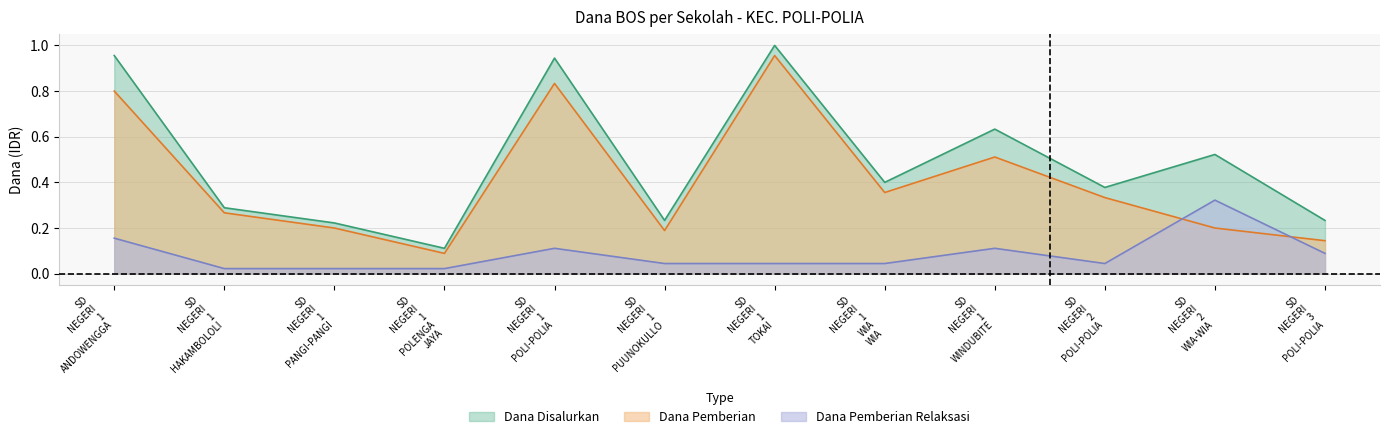

At SD NEGERI 1 WINDUBITE, list the series in order from largest to smallest.

Dana Disalurkan, Dana Pemberian, Dana Pemberian Relaksasi